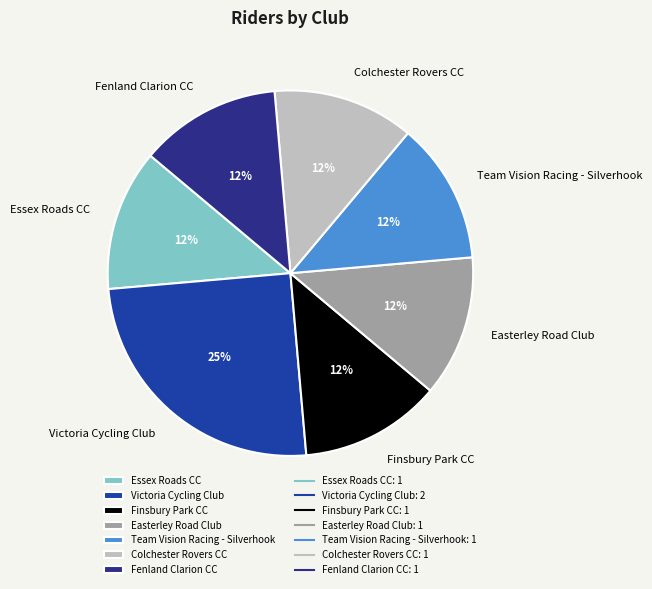

Approximately how many times larger is the value at Finsbury Park CC compared to Fenland Clarion CC?

1.0